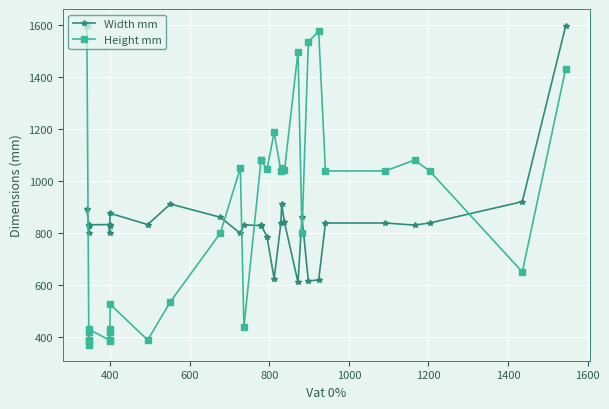

What is the greatest value displayed?

1599.2